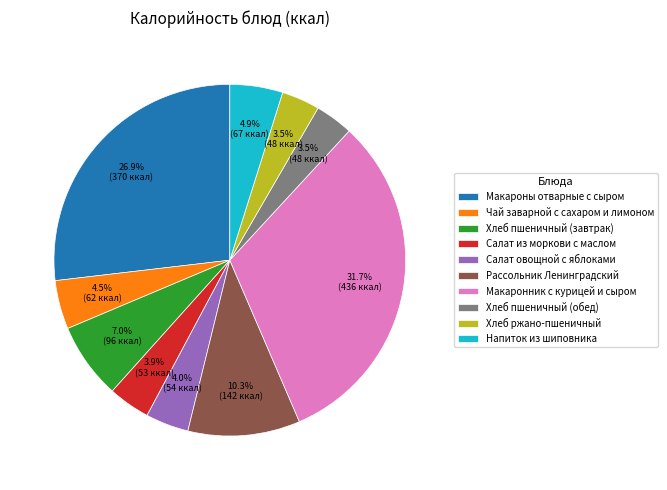

What percentage is the Хлеб пшеничный (завтрак) slice, to the nearest percent?

7%